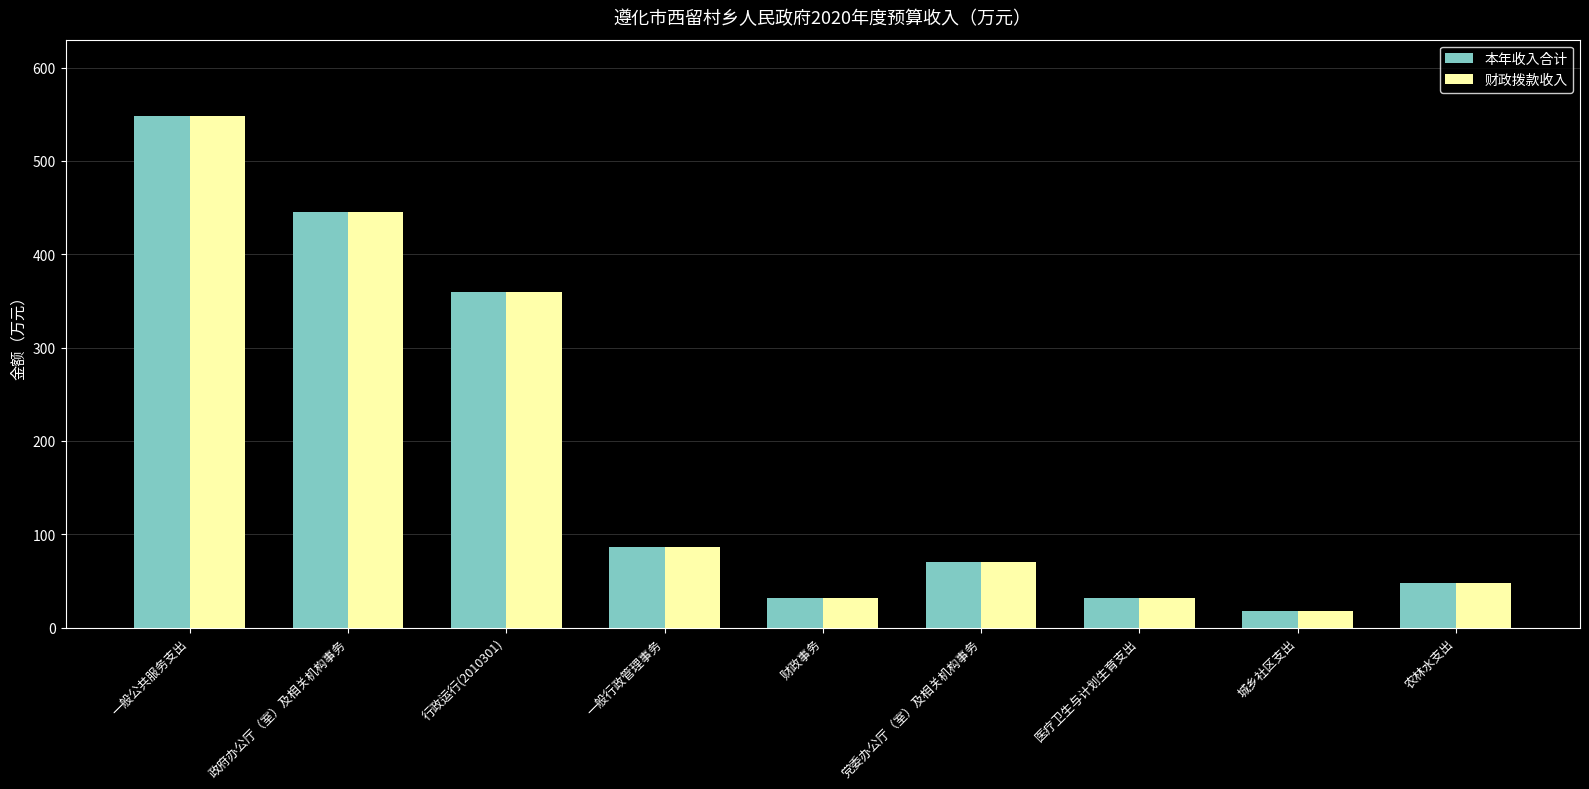

The value of 本年收入合计 at 一般公共服务支出 is 547.7. True or false?

True